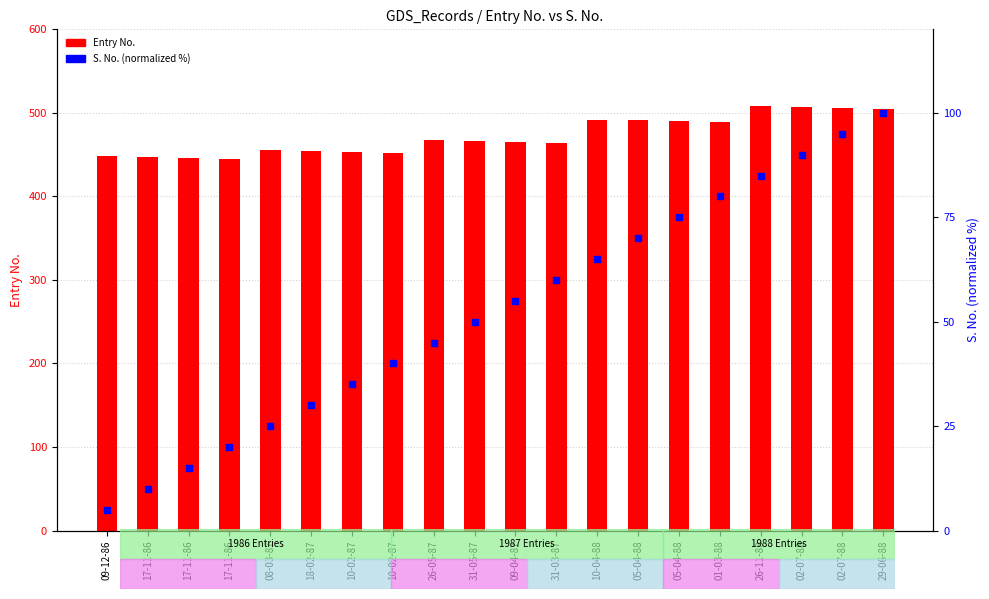

What are all the series names shown in the legend?

Entry No., S. No. (normalized %)